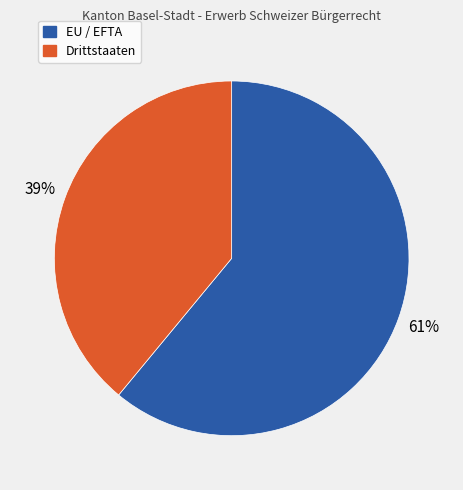

The EU / EFTA slice represents 61% of the pie. True or false?

True